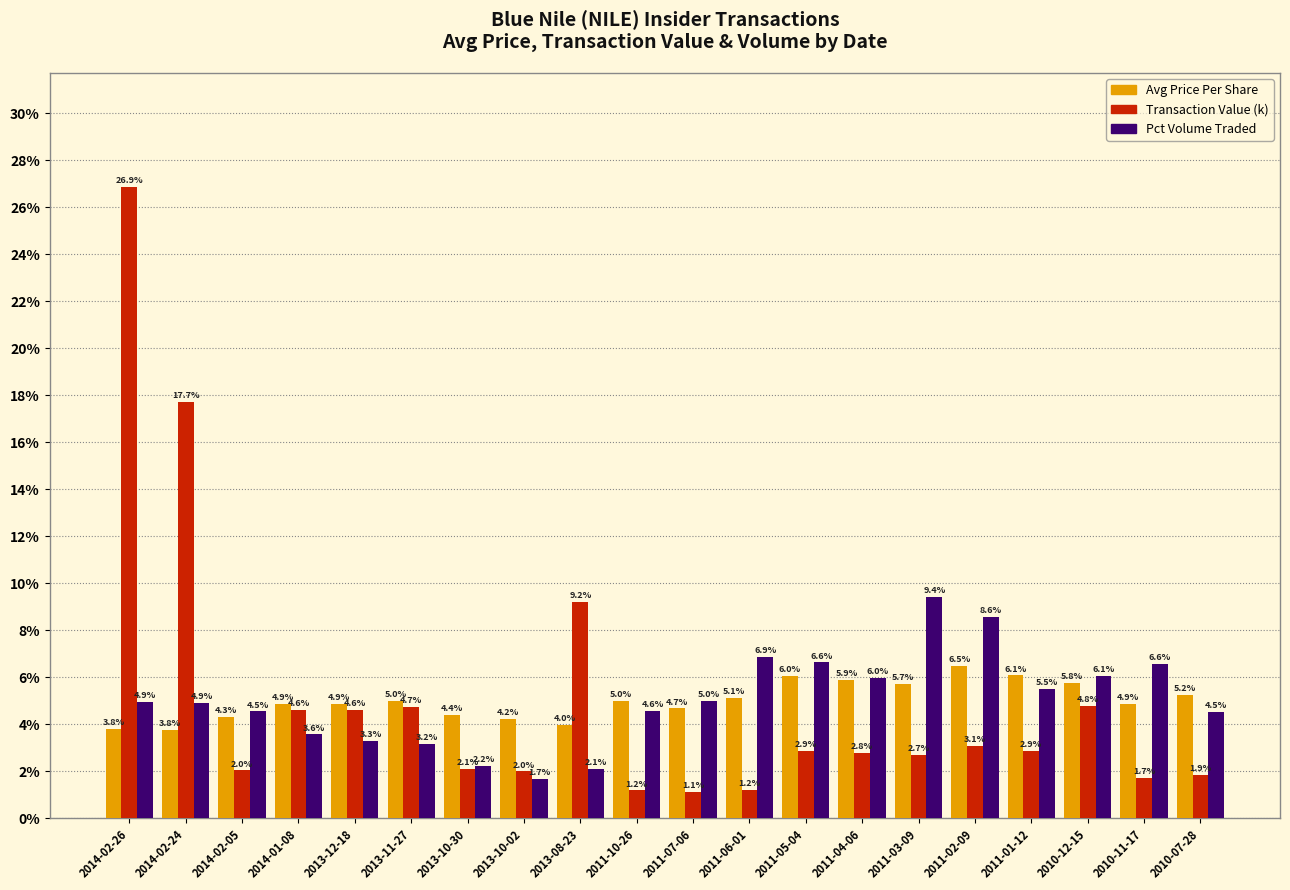

Reading left to right, what are all the values shown in this chart?

Avg Price Per Share: 3.8	3.8	4.3	4.9	4.9	5.0	4.4	4.2	4.0	5.0	4.7	5.1	6.0	5.9	5.7	6.5	6.1	5.8	4.9	5.2
Transaction Value (k): 26.9	17.7	2.0	4.6	4.6	4.7	2.1	2.0	9.2	1.2	1.1	1.2	2.9	2.8	2.7	3.1	2.9	4.8	1.7	1.9
Pct Volume Traded: 4.9	4.9	4.5	3.6	3.3	3.2	2.2	1.7	2.1	4.6	5.0	6.9	6.6	6.0	9.4	8.6	5.5	6.1	6.6	4.5